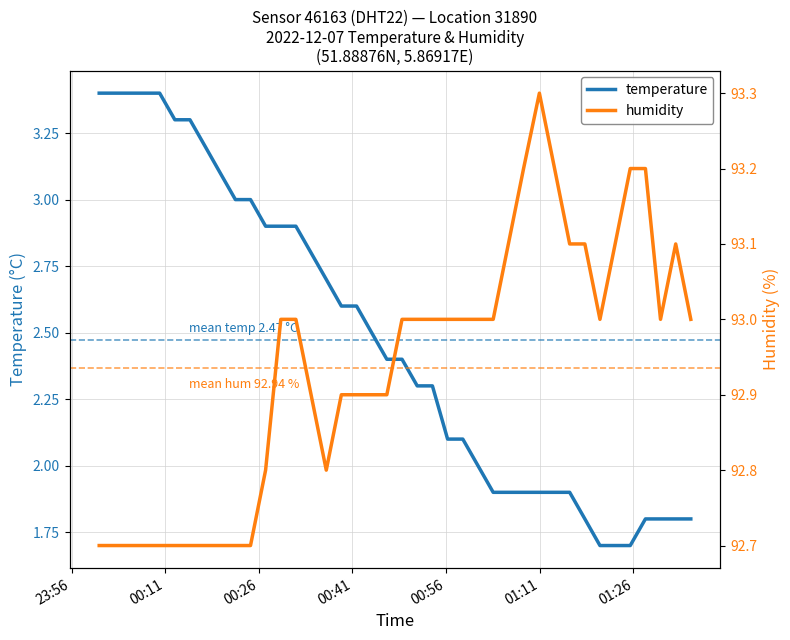

List the labels in order of temperature value, smallest first.

2022-12-07T01:20:38, 2022-12-07T01:23:04, 2022-12-07T01:25:29, 2022-12-07T01:18:13, 2022-12-07T01:27:55, 2022-12-07T01:30:20, 2022-12-07T01:32:46, 2022-12-07T01:35:11, 2022-12-07T01:03:32, 2022-12-07T01:05:58, 2022-12-07T01:08:24, 2022-12-07T01:10:56, 2022-12-07T01:13:22, 2022-12-07T01:15:47, 2022-12-07T01:01:06, 2022-12-07T00:56:14, 2022-12-07T00:58:40, 2022-12-07T00:51:22, 2022-12-07T00:53:48, 2022-12-07T00:46:30, 2022-12-07T00:48:56, 2022-12-07T00:44:04, 2022-12-07T00:39:13, 2022-12-07T00:41:39, 2022-12-07T00:36:48, 2022-12-07T00:34:22, 2022-12-07T00:27:05, 2022-12-07T00:29:31, 2022-12-07T00:31:56, 2022-12-07T00:22:15, 2022-12-07T00:24:40, 2022-12-07T00:19:49, 2022-12-07T00:17:24, 2022-12-07T00:12:33, 2022-12-07T00:14:58, 2022-12-07T00:00:26, 2022-12-07T00:02:51, 2022-12-07T00:05:16, 2022-12-07T00:07:42, 2022-12-07T00:10:07